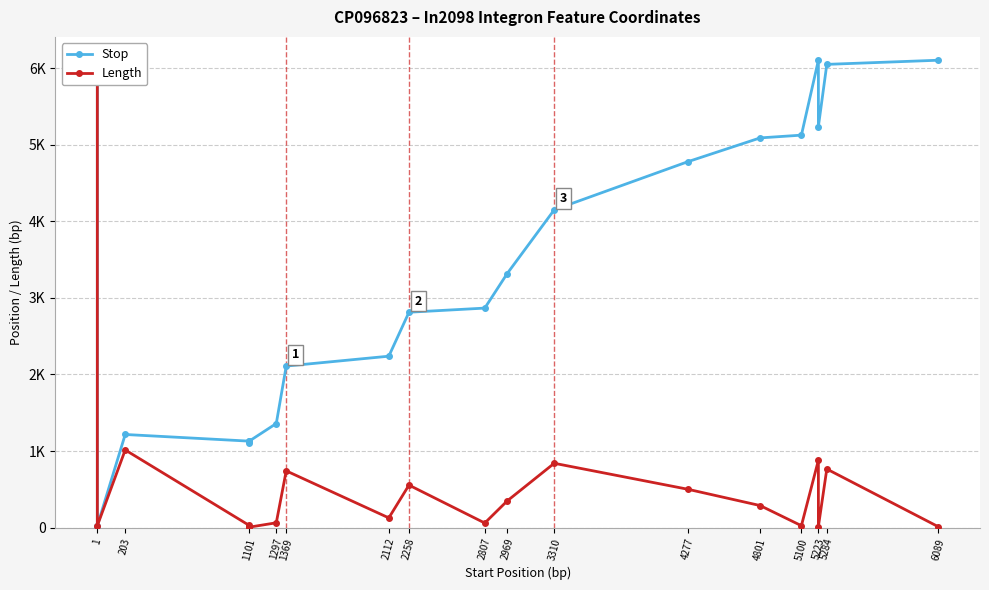

How many lines are shown in the chart?

2